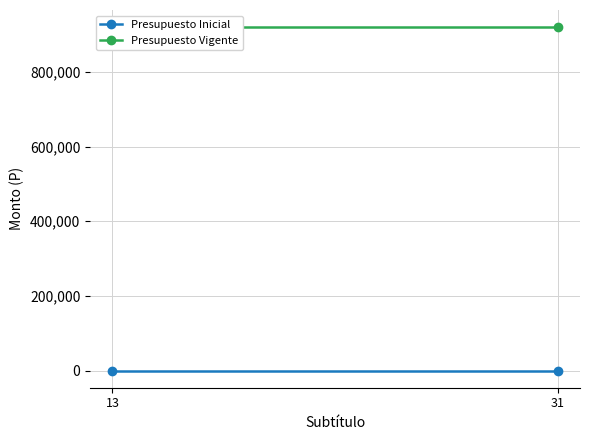

Which series has the largest total across all categories?

Presupuesto Vigente